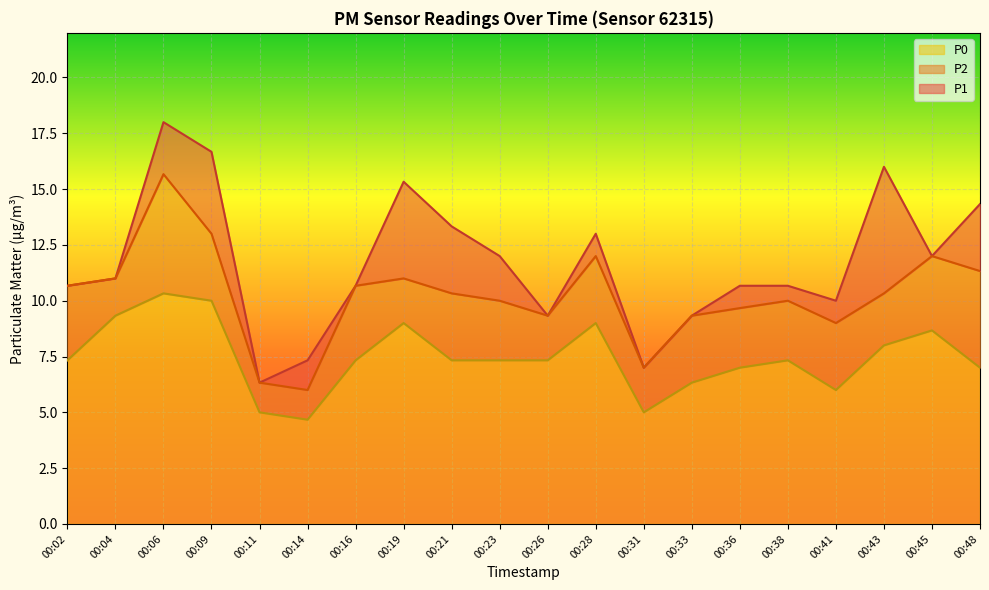

Where does the P0 series first go above 7?

00:02